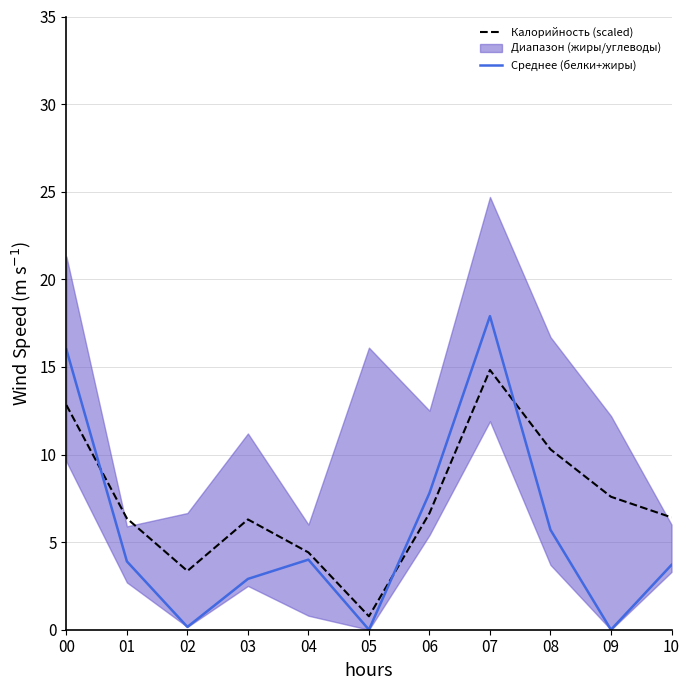

How many lines are shown in the chart?

2